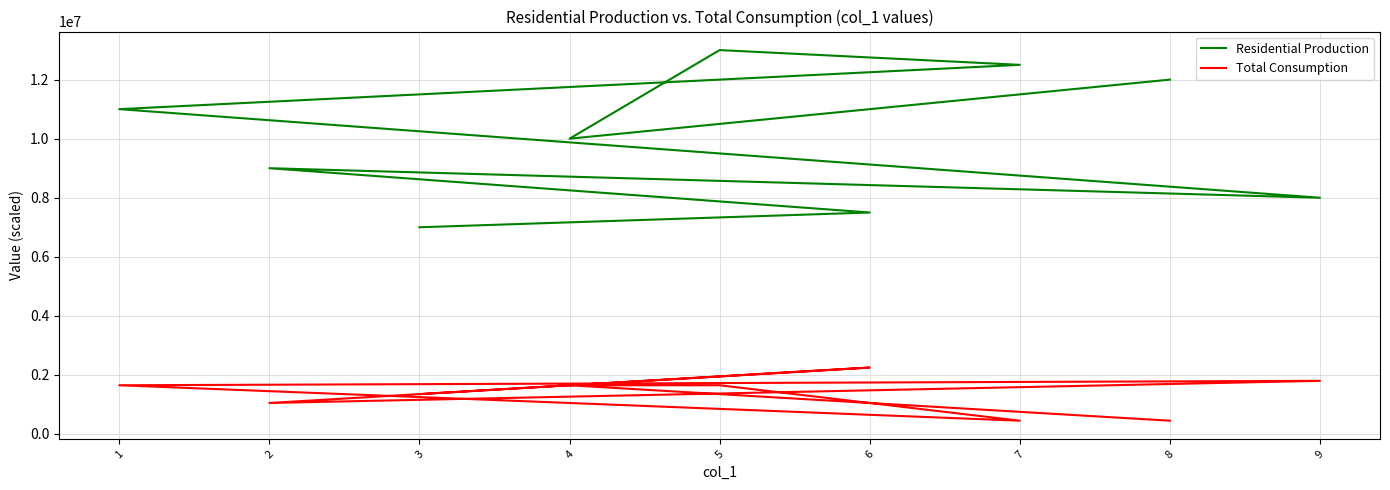

Reading left to right, transcribe all the data shown in this chart.

Residential Production: 3=7000000	6=7500000	2=9000000	9=8000000	1=11000000	7=12500000	5=13000000	4=10000000	8=12000000
Total Consumption: 3=1350000	6=2250000	2=1050000	9=1800000	1=1650000	7=450000	5=1650000	4=1650000	8=450000